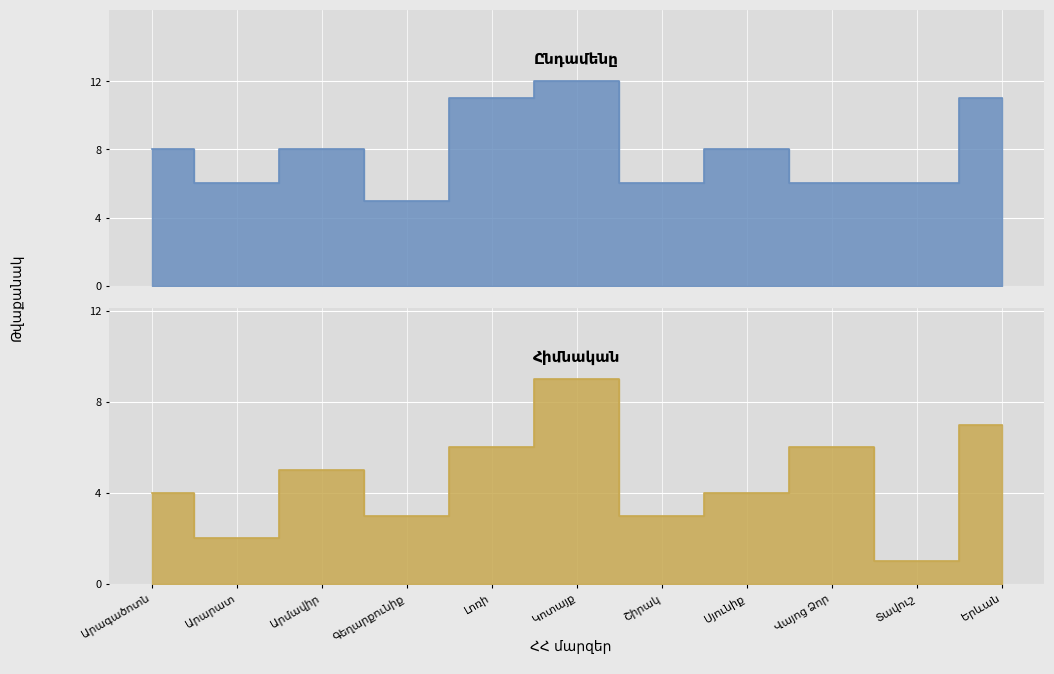

What is the spread (max minus min) of values at Երևան?

4